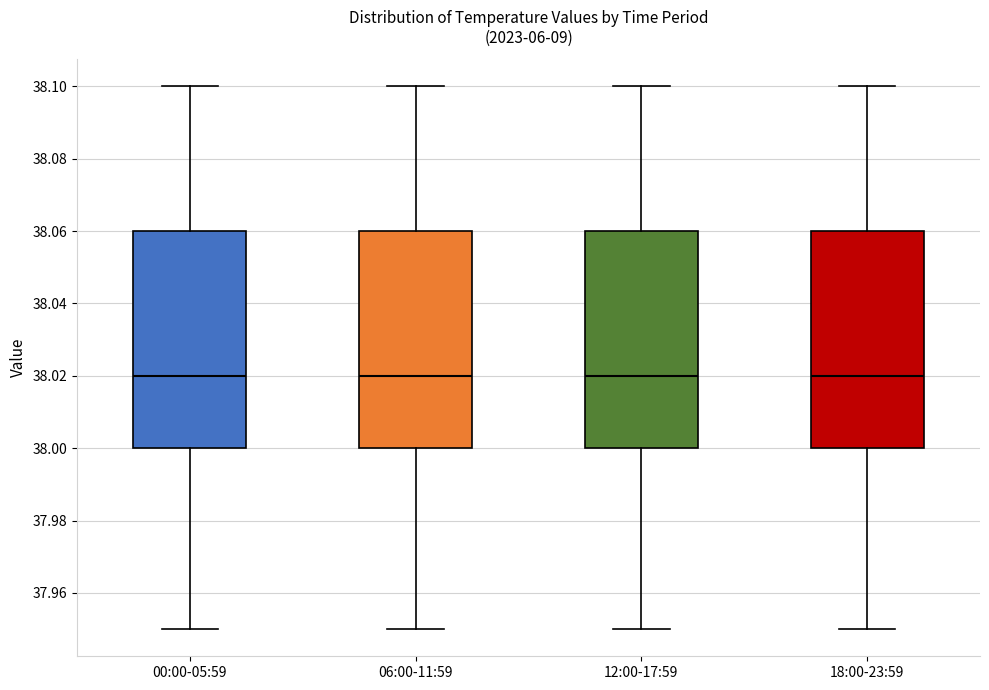

Reading left to right, read every box against the y-axis: the position of its median line, the range the box covers, and the ends of its whiskers. The values are not printed on the chart, so give them approximately, as read against the axis.

00:00-05:59: median 38.02, box 38.00 to 38.06, whiskers 37.95 to 38.10
06:00-11:59: median 38.02, box 38.00 to 38.06, whiskers 37.95 to 38.10
12:00-17:59: median 38.02, box 38.00 to 38.06, whiskers 37.95 to 38.10
18:00-23:59: median 38.02, box 38.00 to 38.06, whiskers 37.95 to 38.10